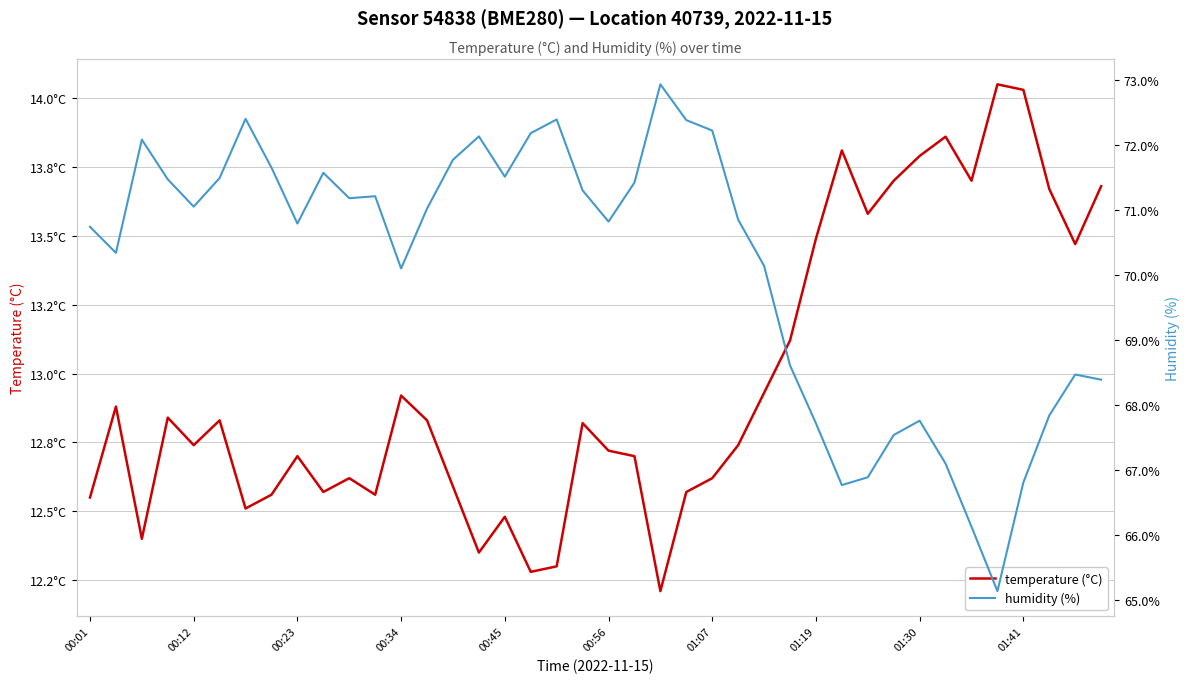

Is it true that humidity (%) equals 117.4 at 26?

False